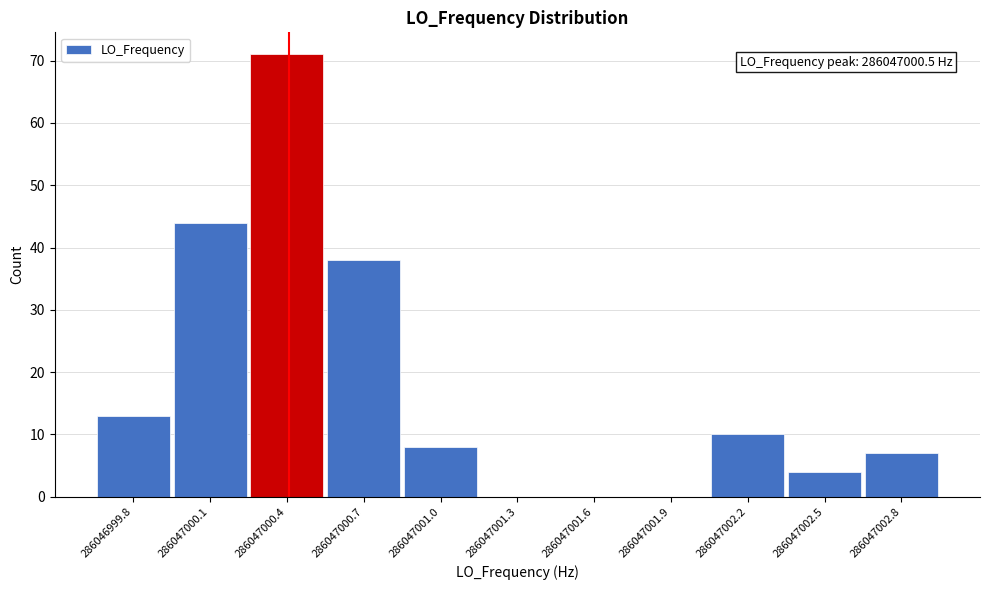

Reading left to right, transcribe all the data shown in this chart.

286046999.8=13	286047000.1=44	286047000.4=71	286047000.7=38	286047001.0=8	286047001.3=0	286047001.6=0	286047001.9=0	286047002.2=10	286047002.5=4	286047002.8=7